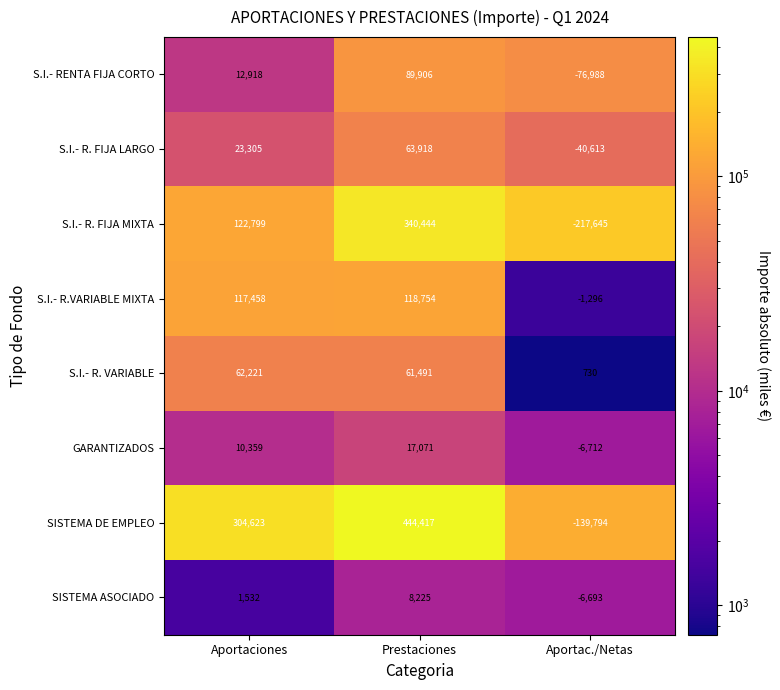

Is it true that GARANTIZADOS equals 10359 at Aportaciones?

True